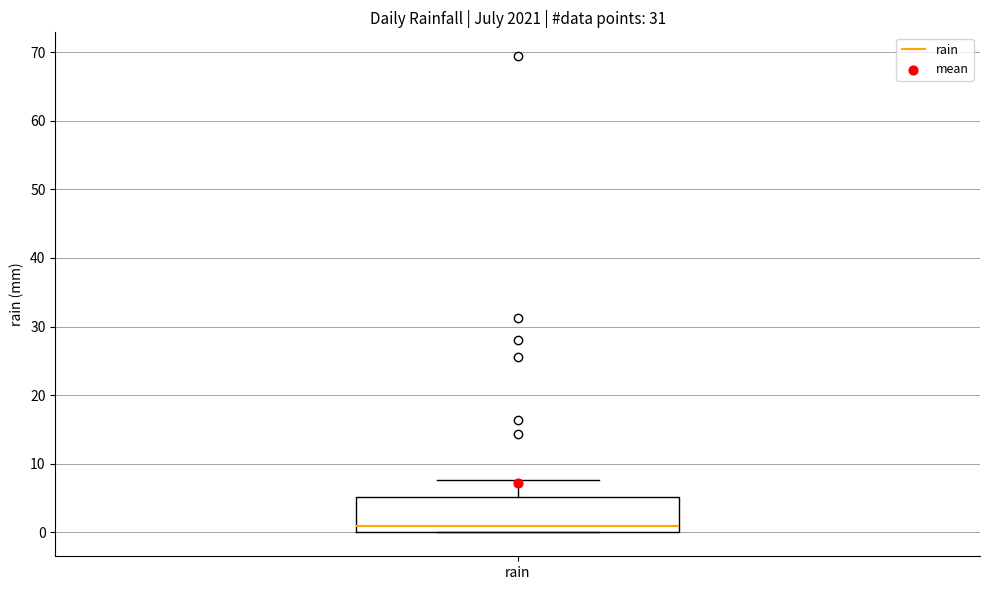

Transcribe this box plot: give where the median line is, the range the box spans, and where the two whiskers end, as read against the y-axis. The values are not printed on the chart, so give them approximately, as read against the axis.

median 1, box 0 to 5, whiskers 0 to 8